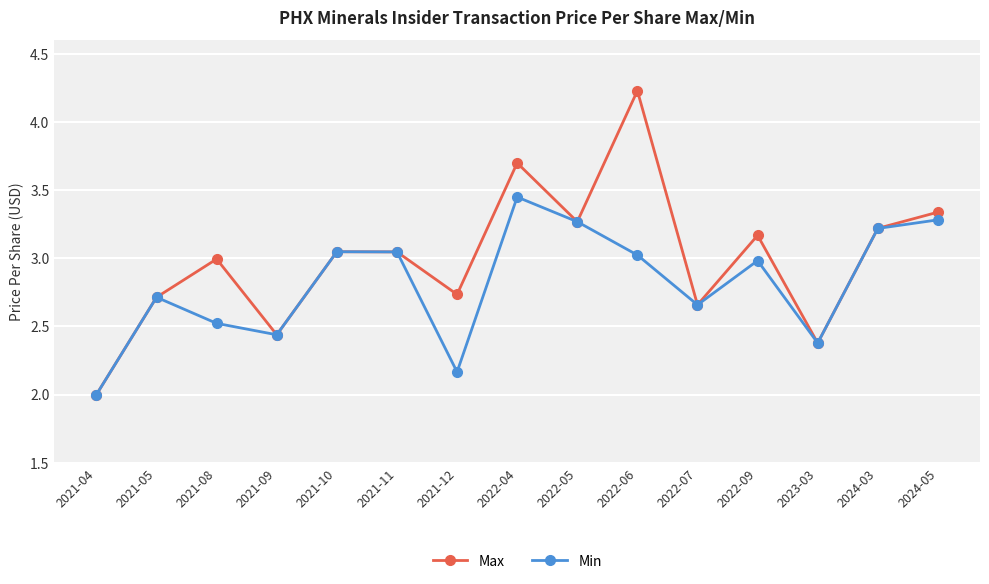

At which category does Min reach its first local valley?

2021-09